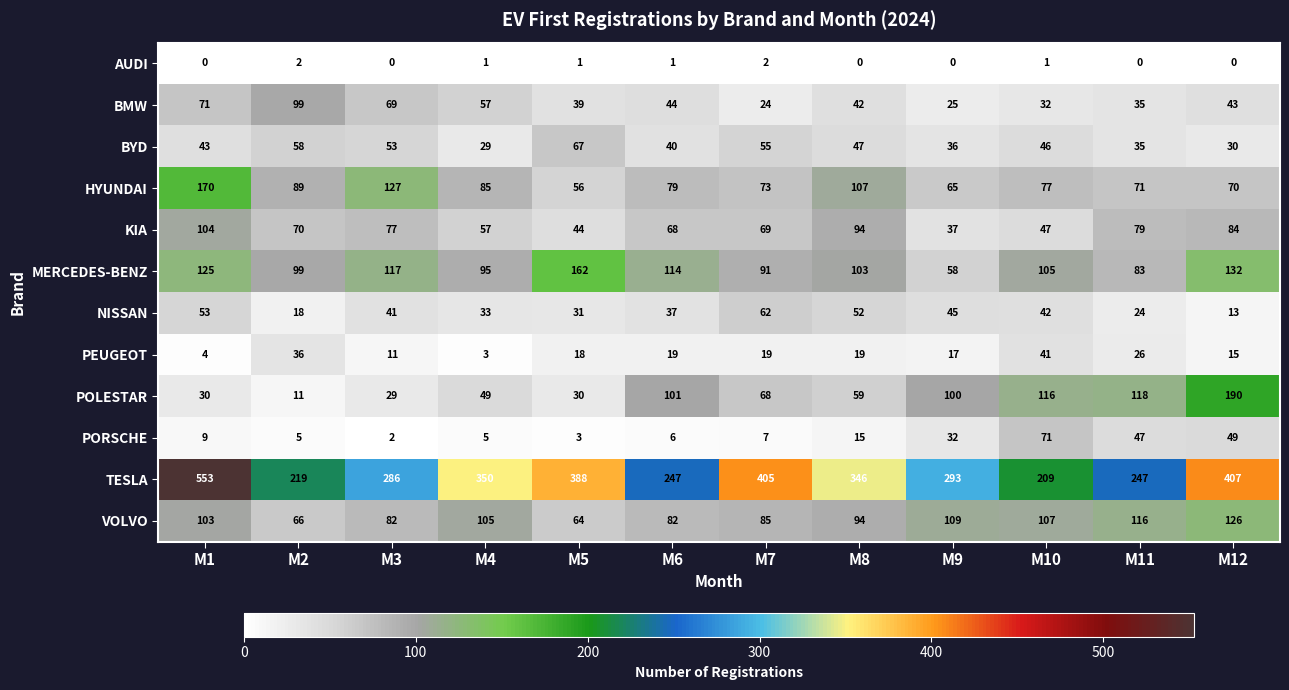

Which series has the largest range (max minus min)?

TESLA